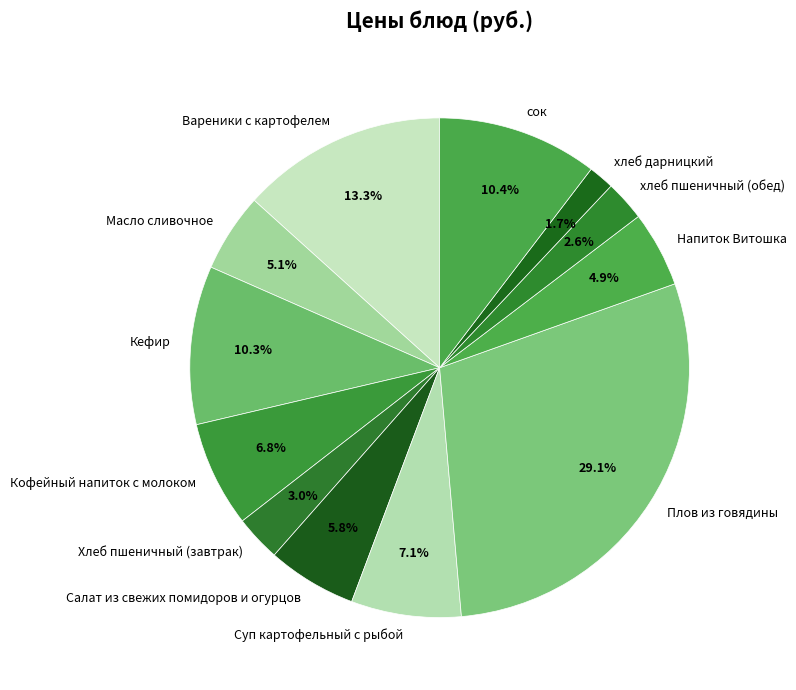

How many slices are in this pie chart?

12